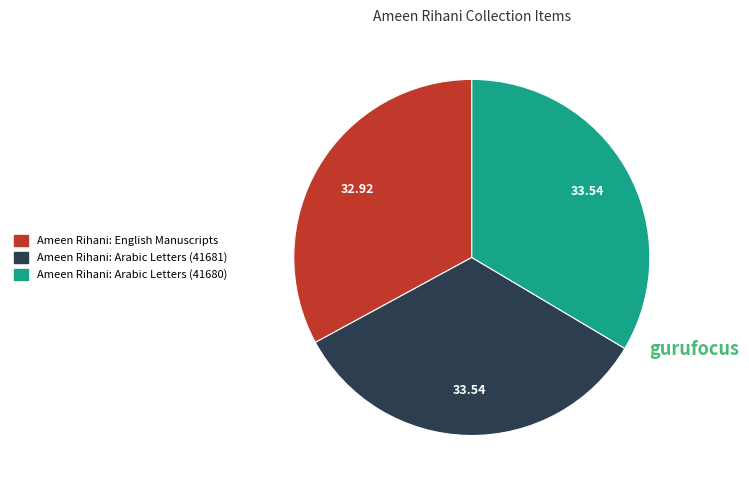

Is Ameen Rihani: English Manuscripts the majority of the pie?

No